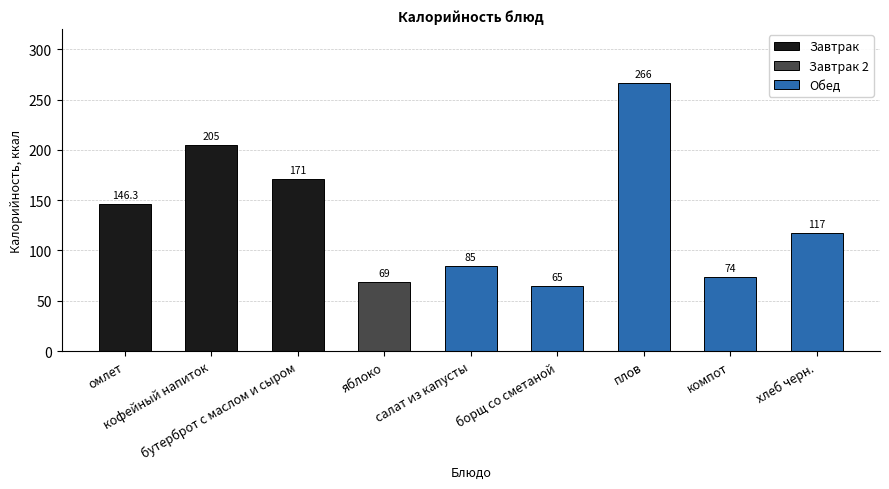

How many categories are shown in the chart?

9